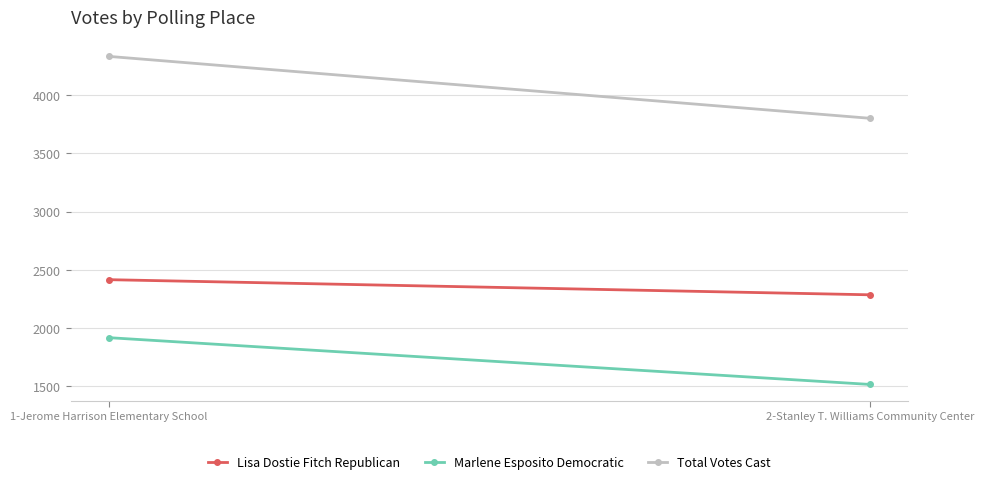

How many categories are shown in the chart?

2